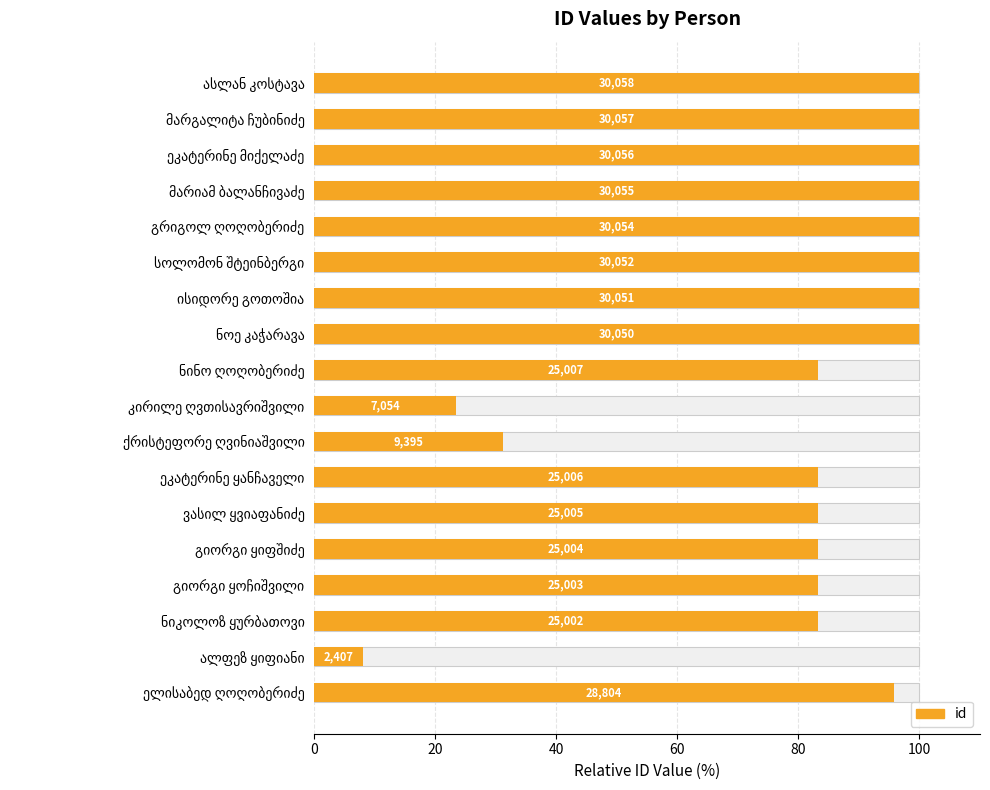

What is the smallest value displayed?

8.0